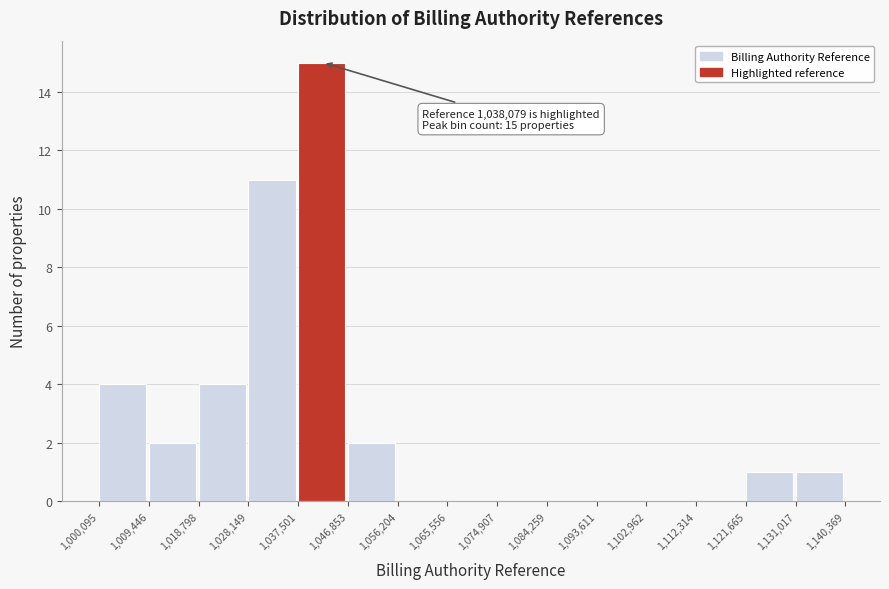

Over which range of the x-axis is the bar tallest?

1,037,501 to 1,046,853